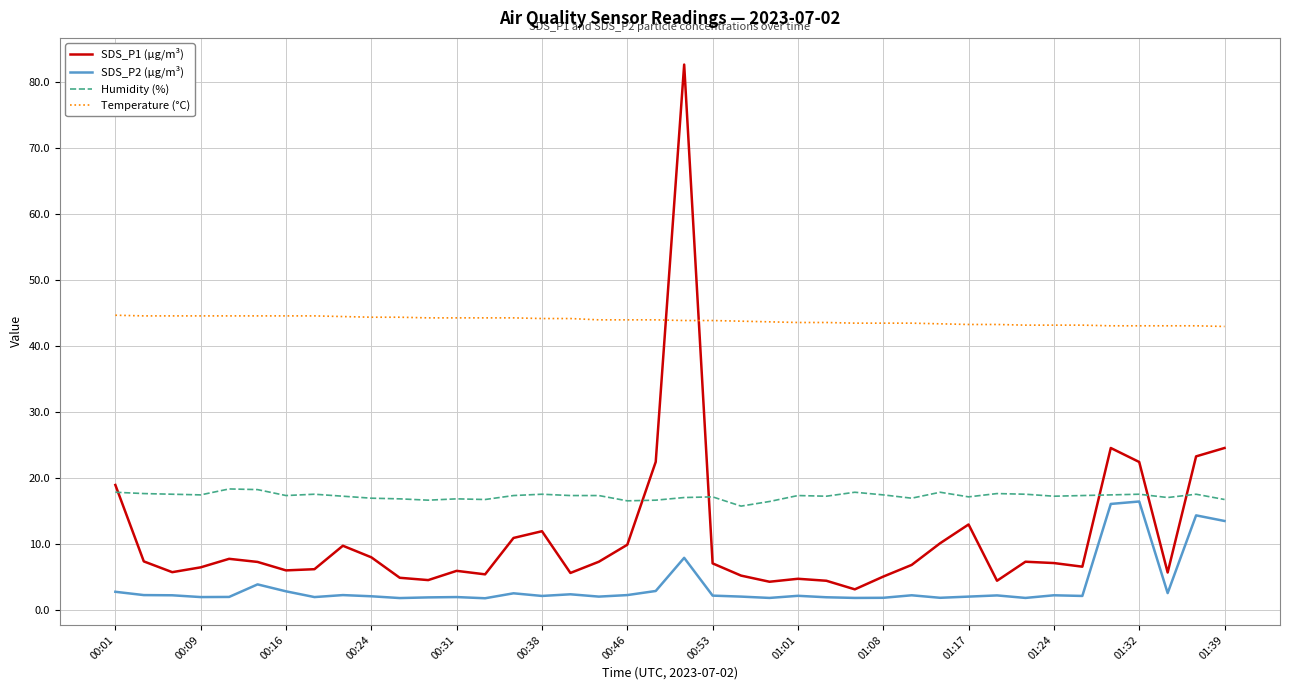

True or false: SDS_P2 (µg/m³) and SDS_P1 (µg/m³) cross at least once.

False